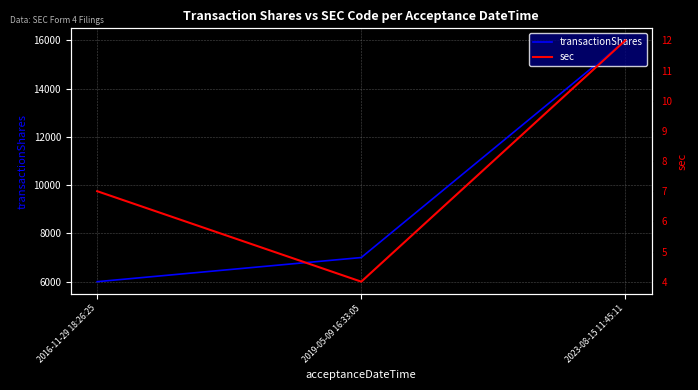

What is the sum of the transactionShares values at 2016-11-29 18:26:25 and 2023-08-15 11:45:11?

22000